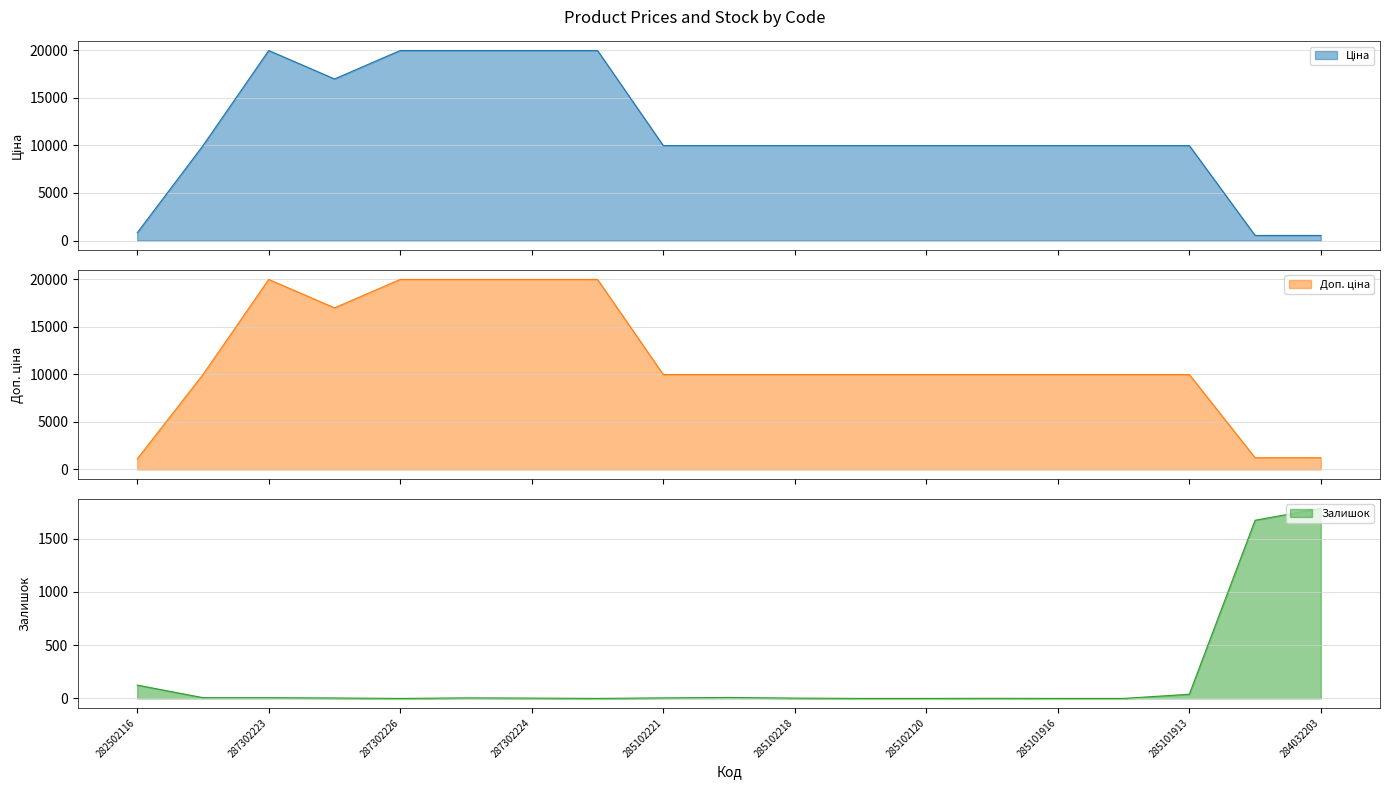

Rank the series at 287302225 from highest to lowest value.

Ціна, Доп. ціна, Залишок